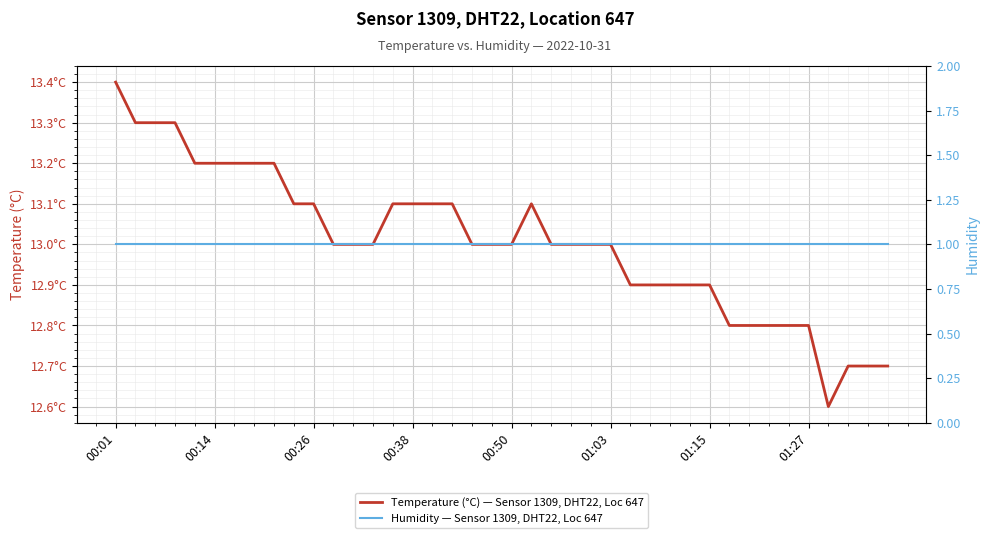

Count the number of data series in this chart.

2